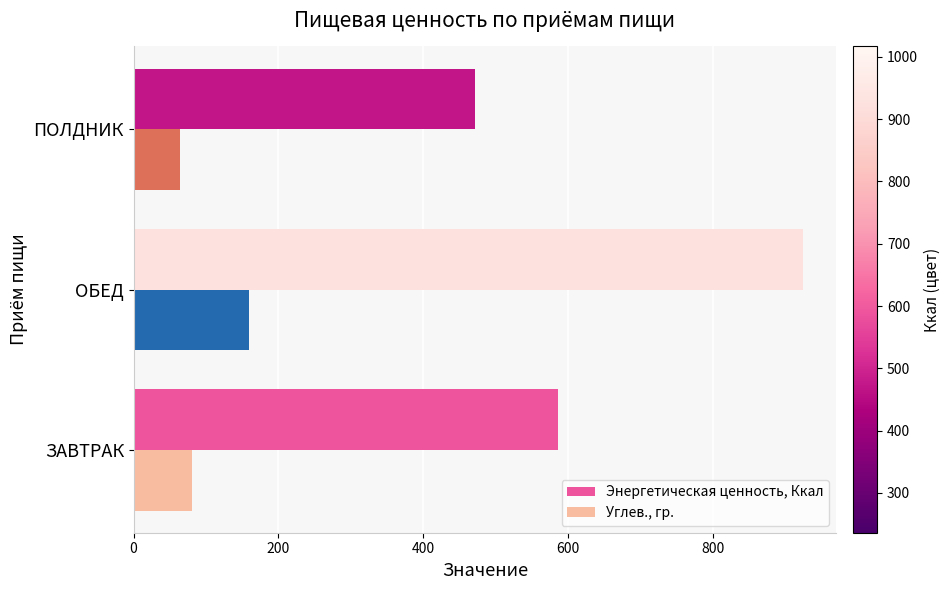

How many data points in Энергетическая ценность, Ккал are less than 587?

1